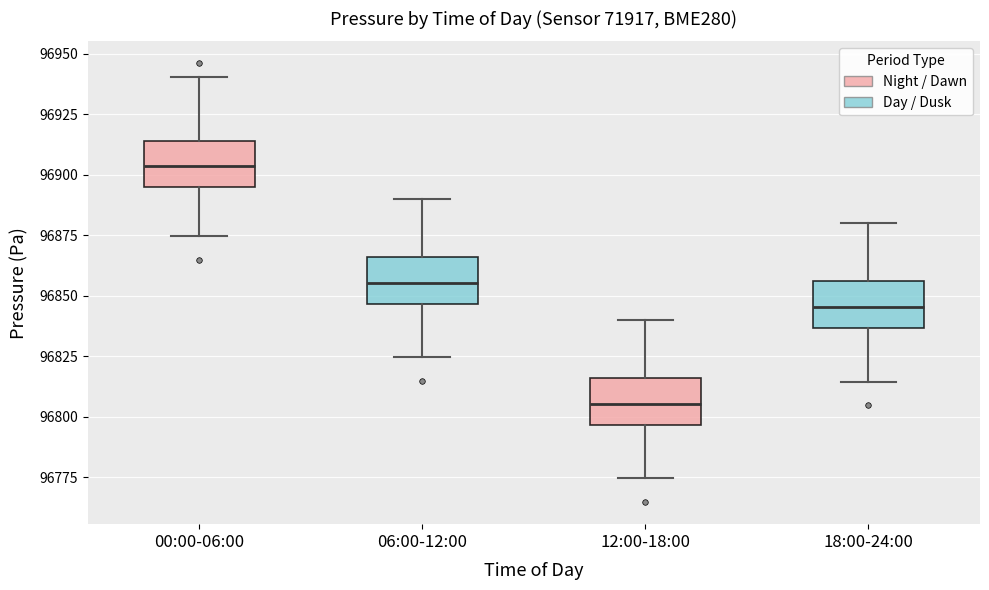

Where is the upper edge of the box for 06:00-12:00 on the y-axis? The values are not printed on the chart, so give them approximately, as read against the axis.

96865